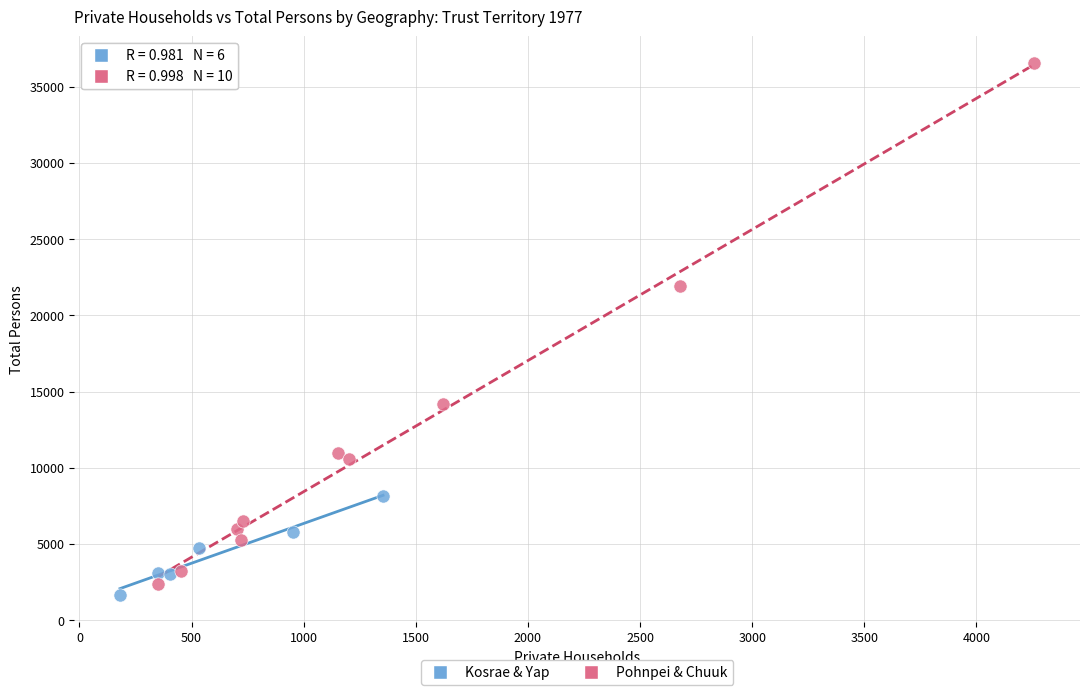

Which series has the largest Y range (max minus min)?

Pohnpei & Chuuk